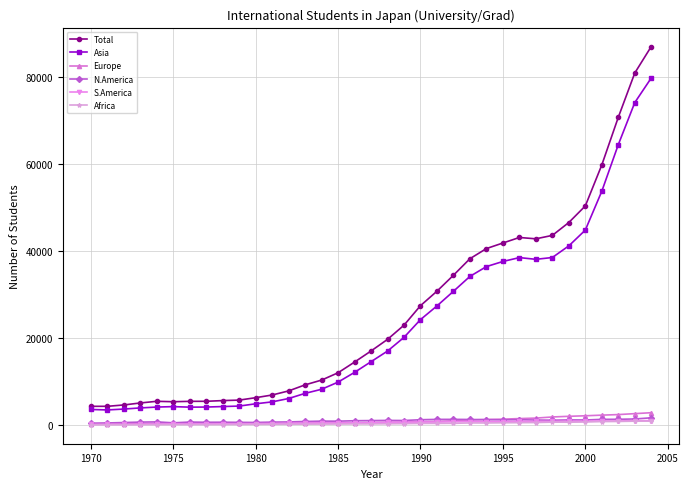

True or false: S.America and Asia intersect in this chart.

False